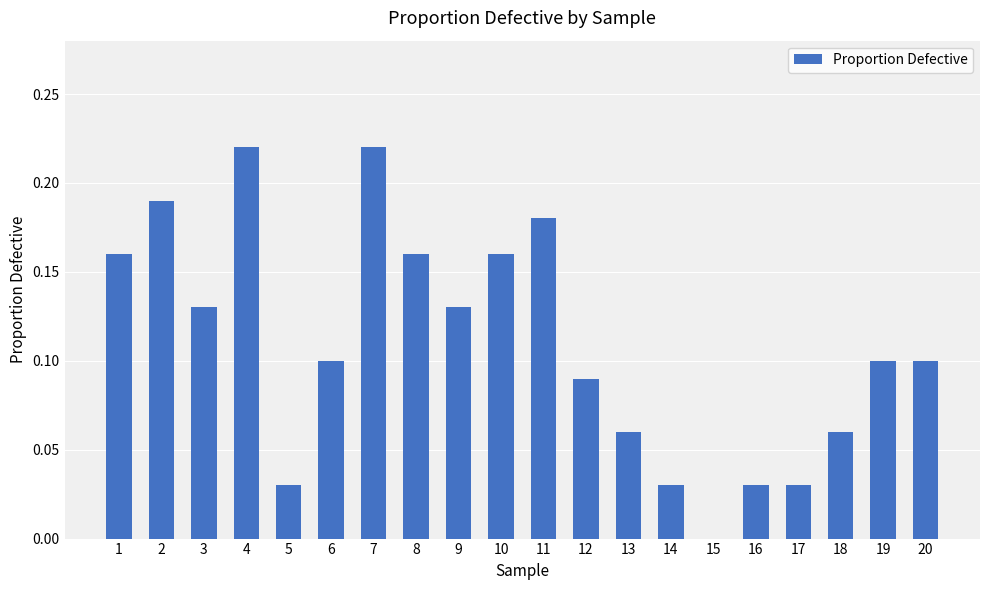

Count the number of values greater than 0.

19